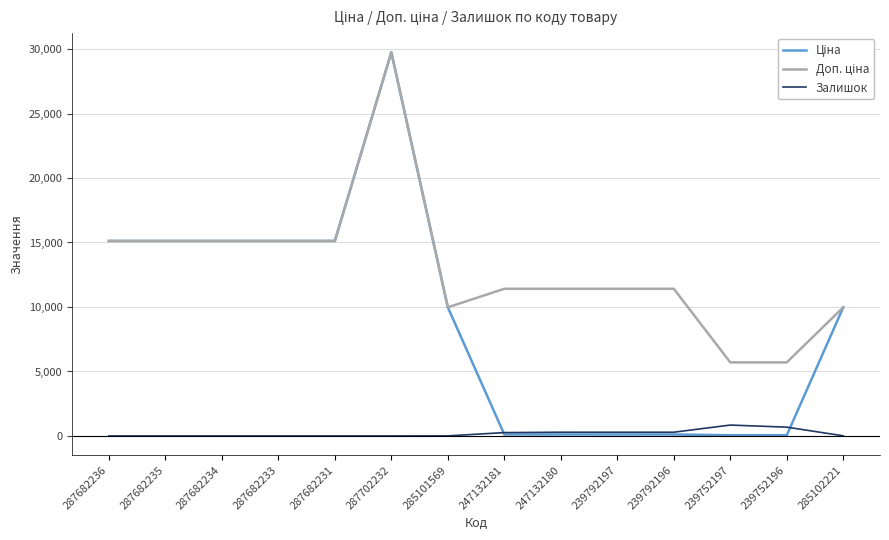

What is the highest value of the Залишок series?

845.0